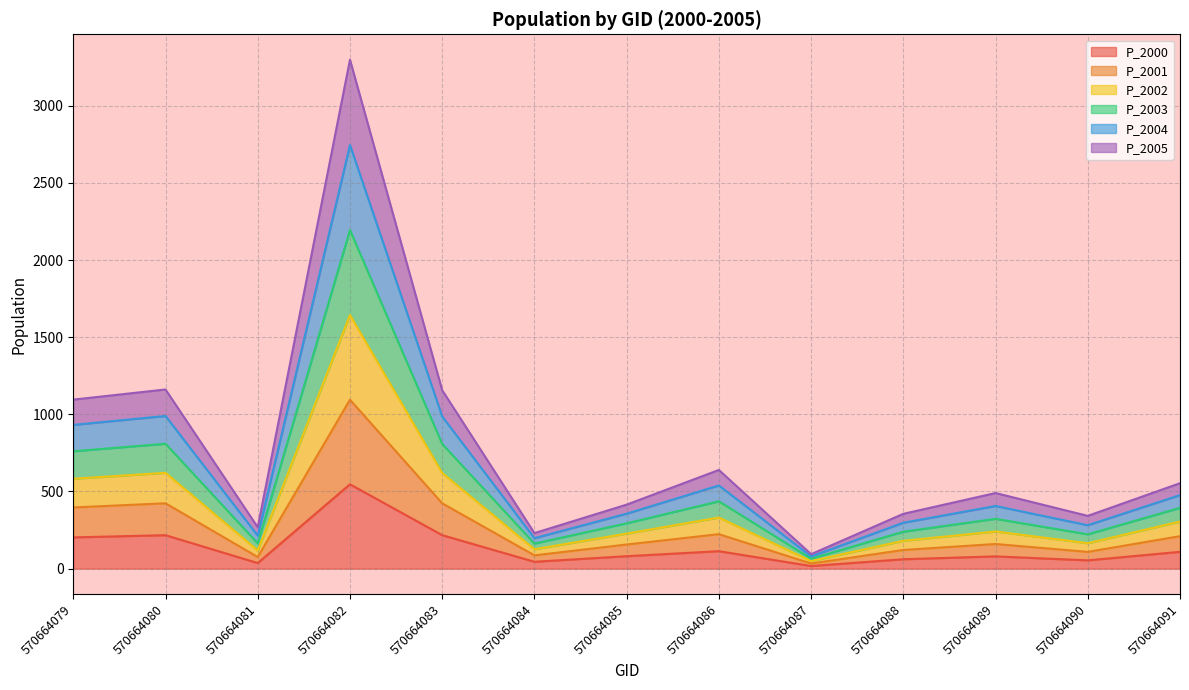

Does the chart display data point markers on the line(s)?

No